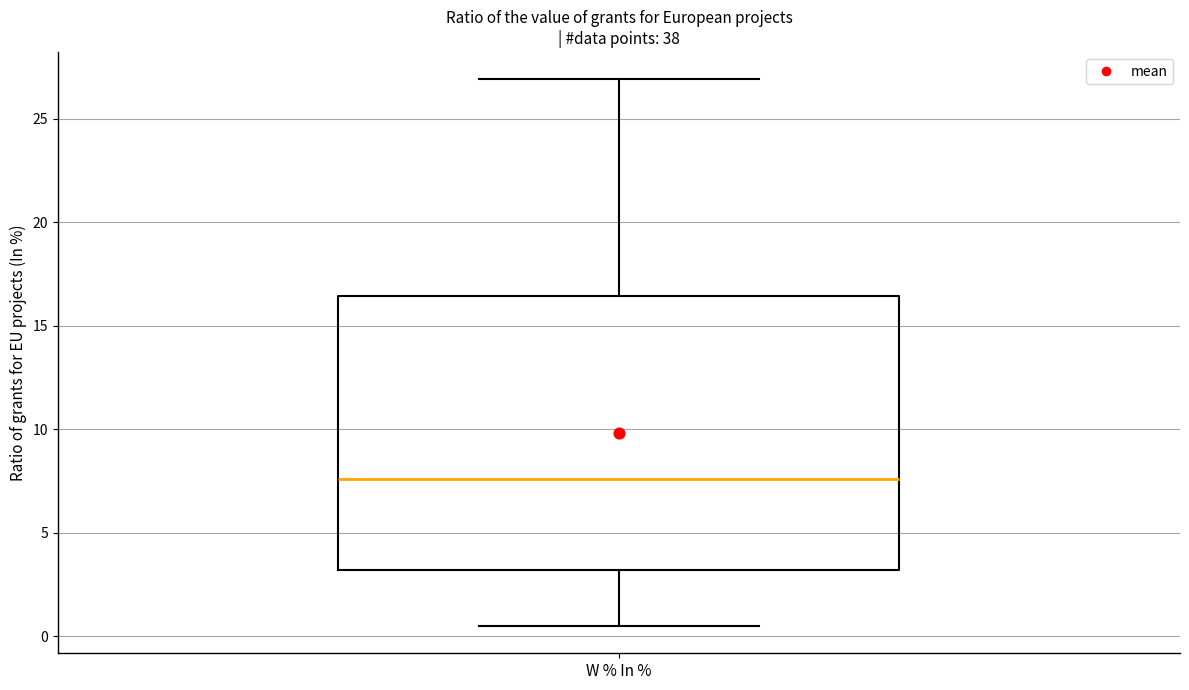

Where is the upper edge of the box for W % In % on the y-axis? The values are not printed on the chart, so give them approximately, as read against the axis.

16.5